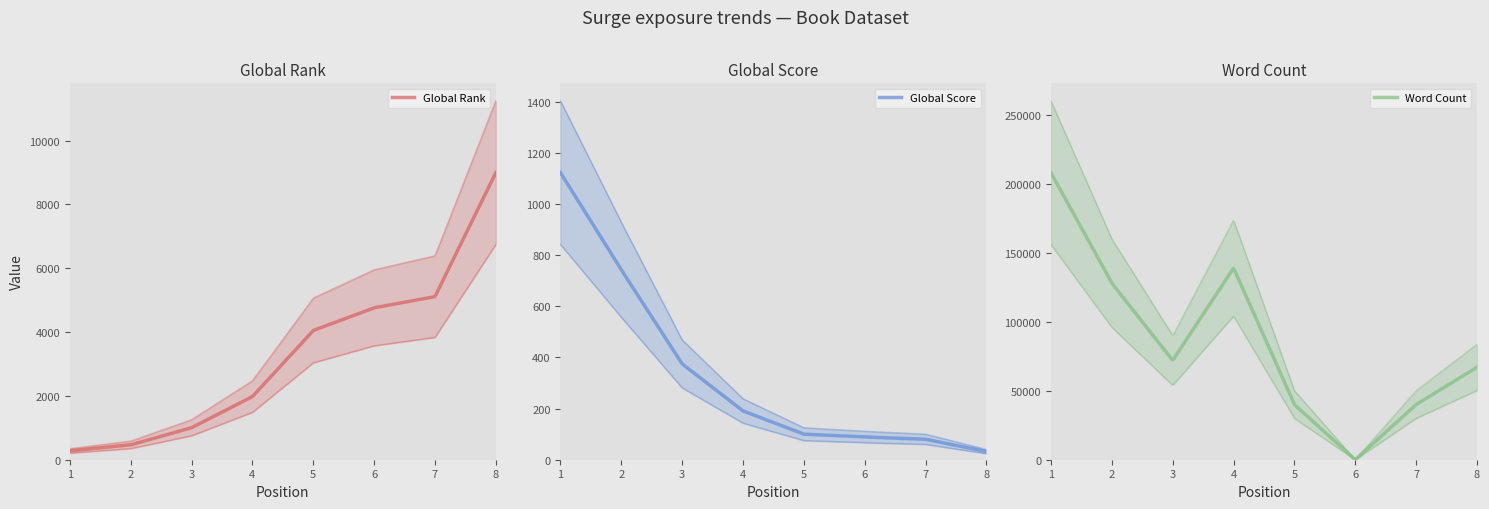

What value does the Global Score series have at 8?

32